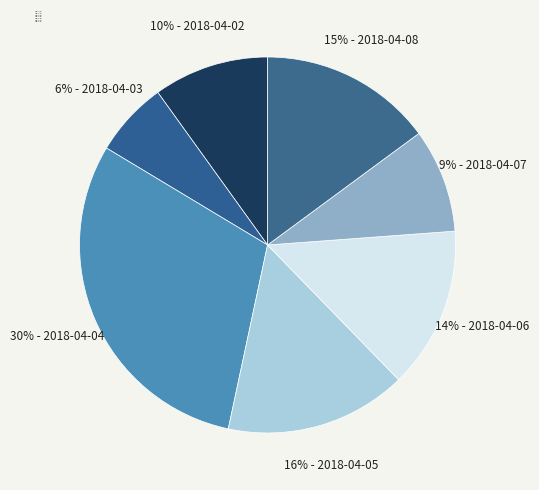

How many slices are in this pie chart?

7